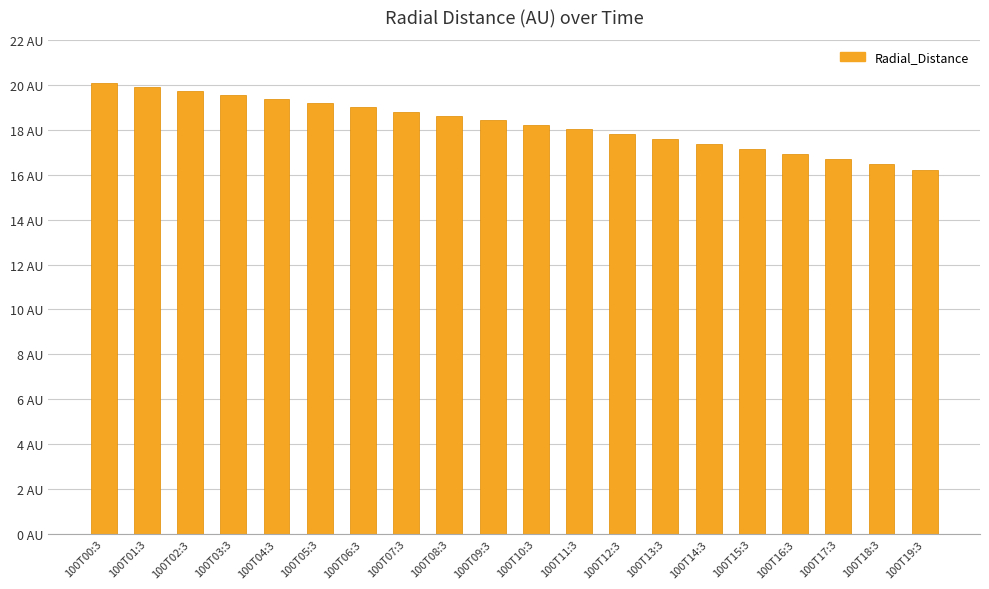

Are the bars horizontal?

No